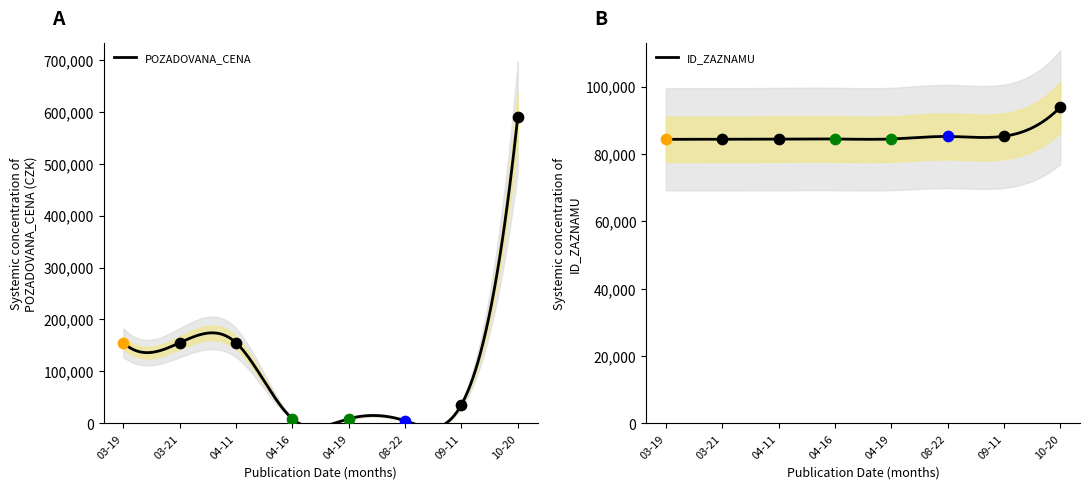

At how many categories does at least one series exceed 243620?

1